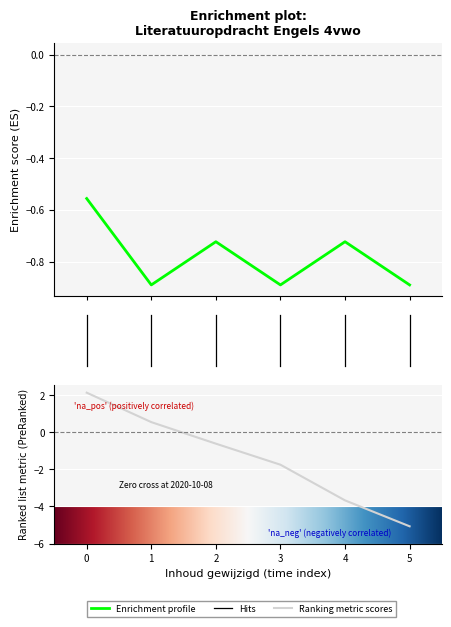

What is the minimum value shown in the chart?

-5.1